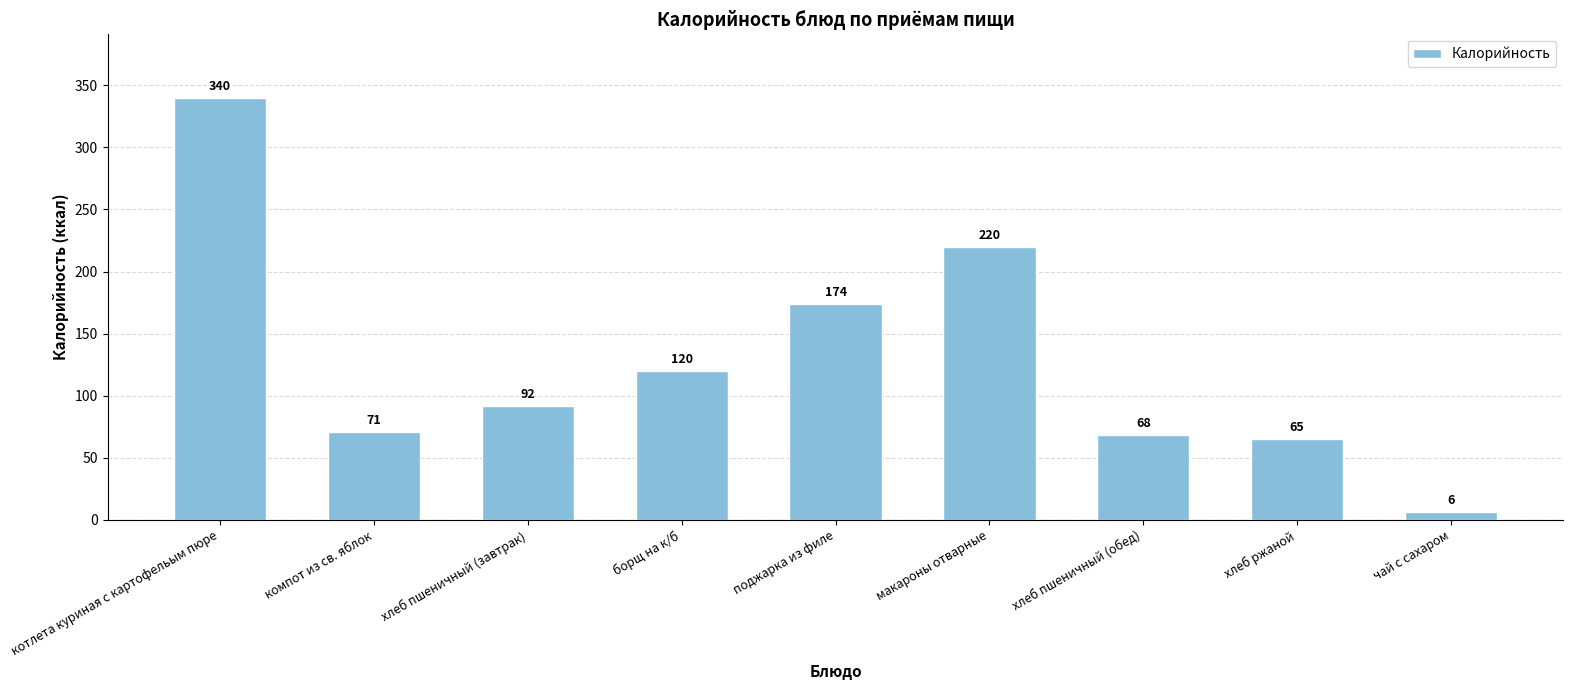

What is the change in value from борщ на к/б to поджарка из филе?

+54